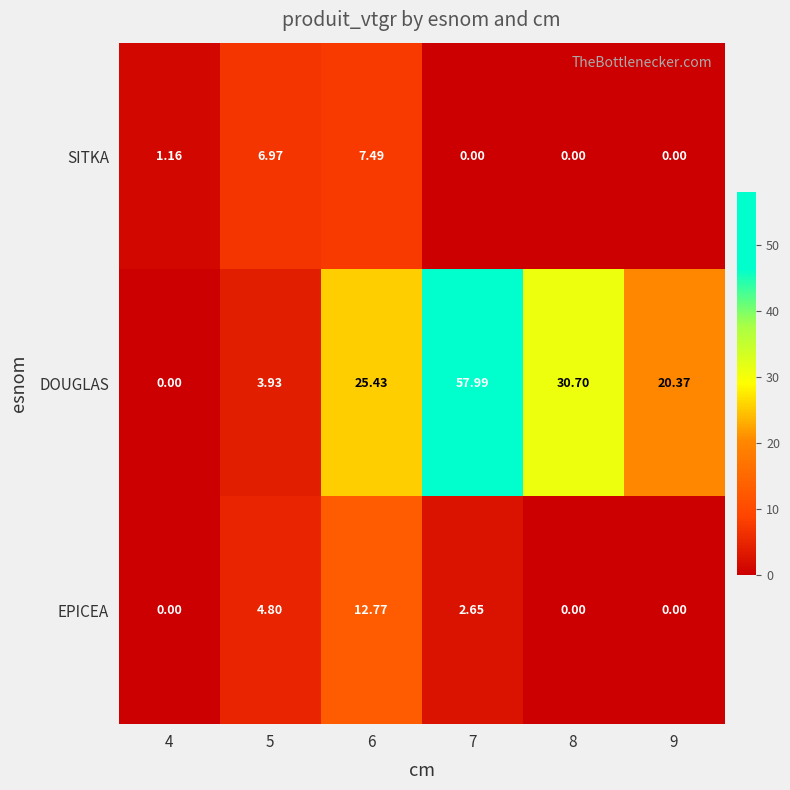

Which series has the largest total across all categories?

DOUGLAS